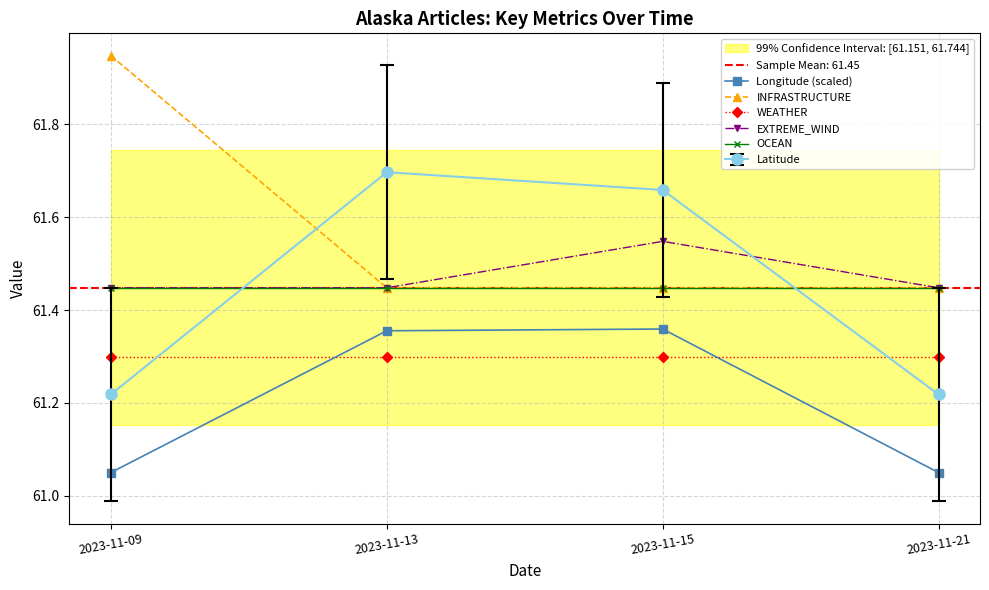

Which has a higher value, 2023-11-21 or 2023-11-13?

2023-11-13